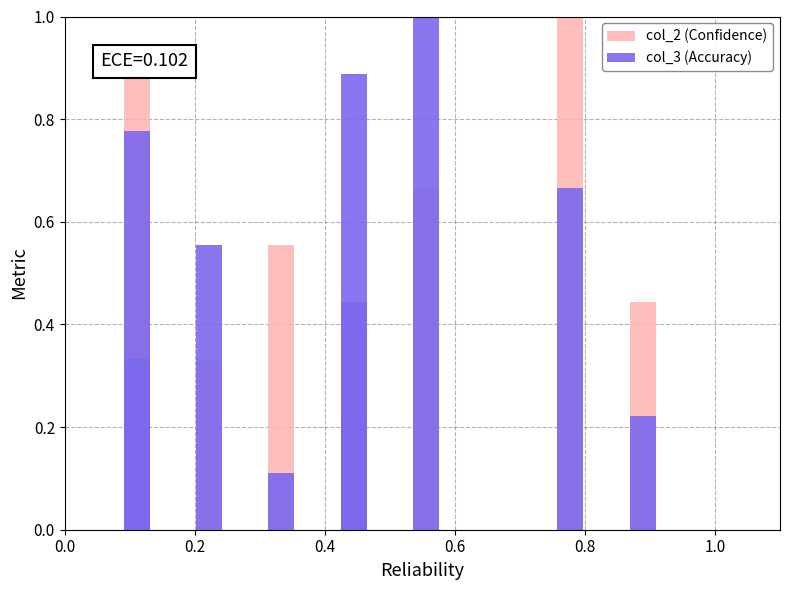

Are the bars grouped side by side (vs. stacked)?

Yes